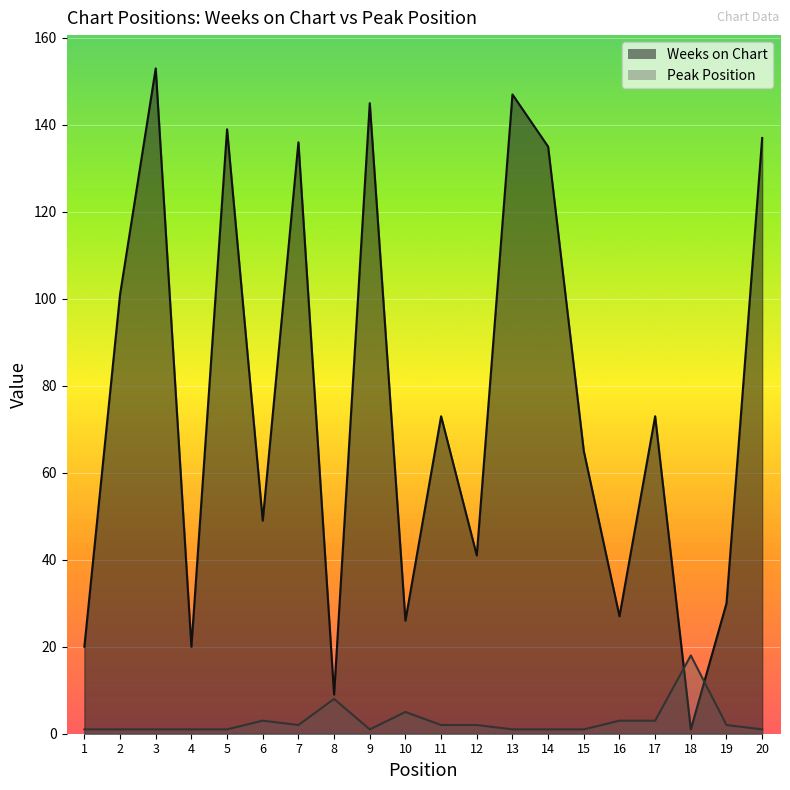

The Peak Position series shows 2 at 1. True or false?

False